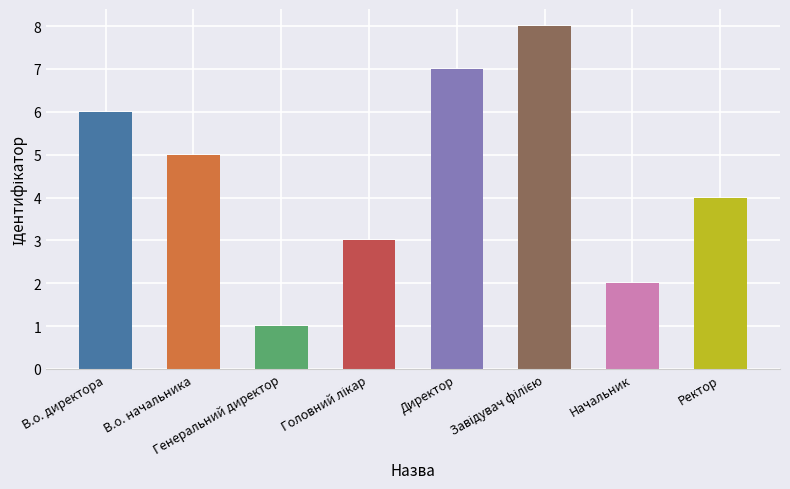

What is the smallest value displayed?

1